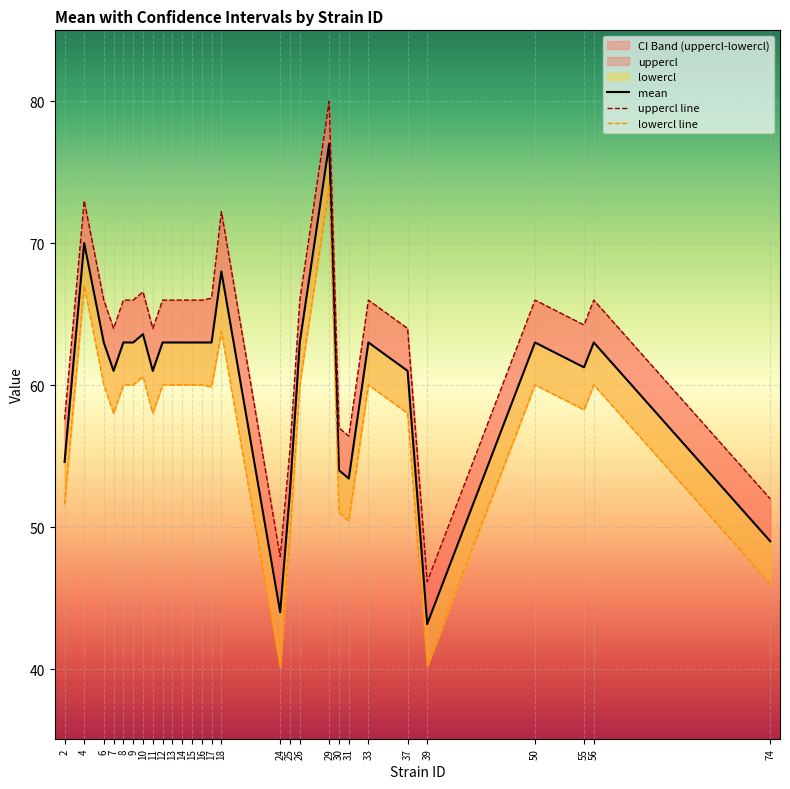

The value of uppercl at 11 is 64.0. True or false?

True